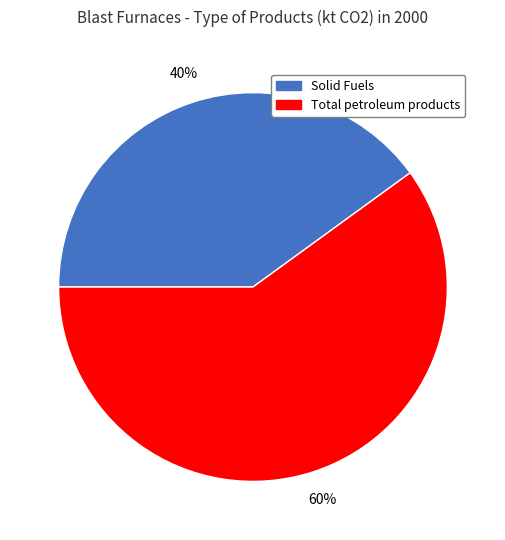

Which category has the biggest portion of the pie?

Total petroleum products